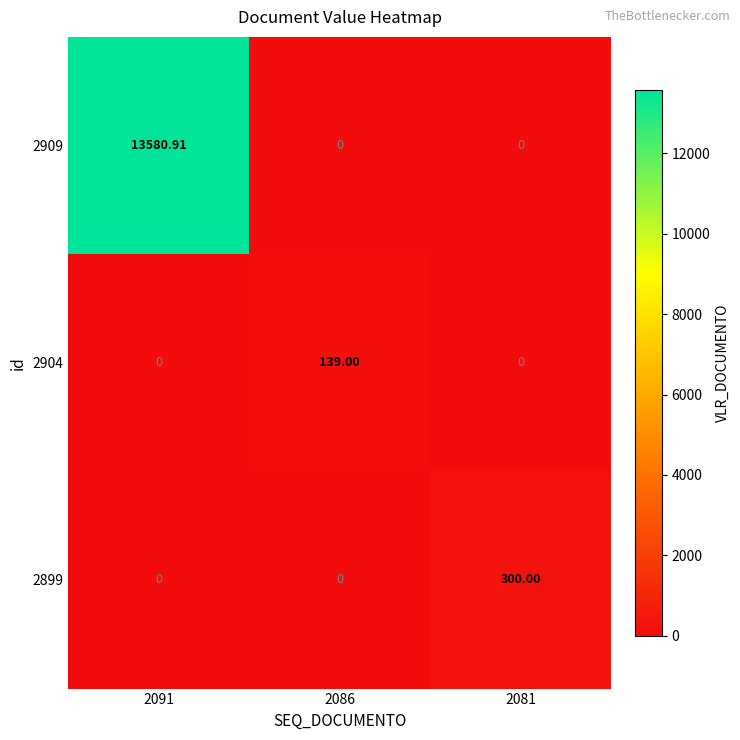

What is the total value across all series at 2091?

13580.9